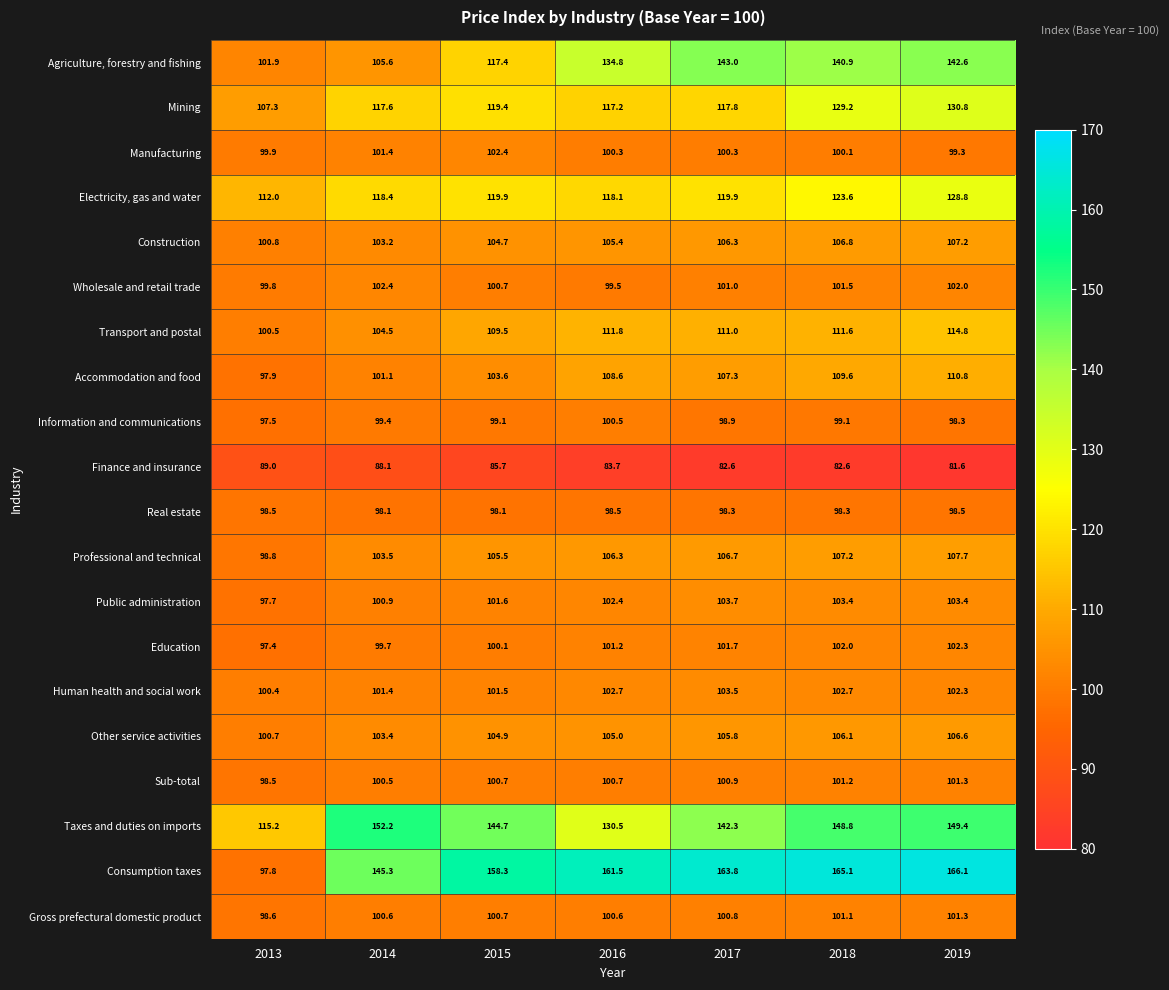

What is the sum of the Consumption taxes values at 2014 and 2016?

306.8